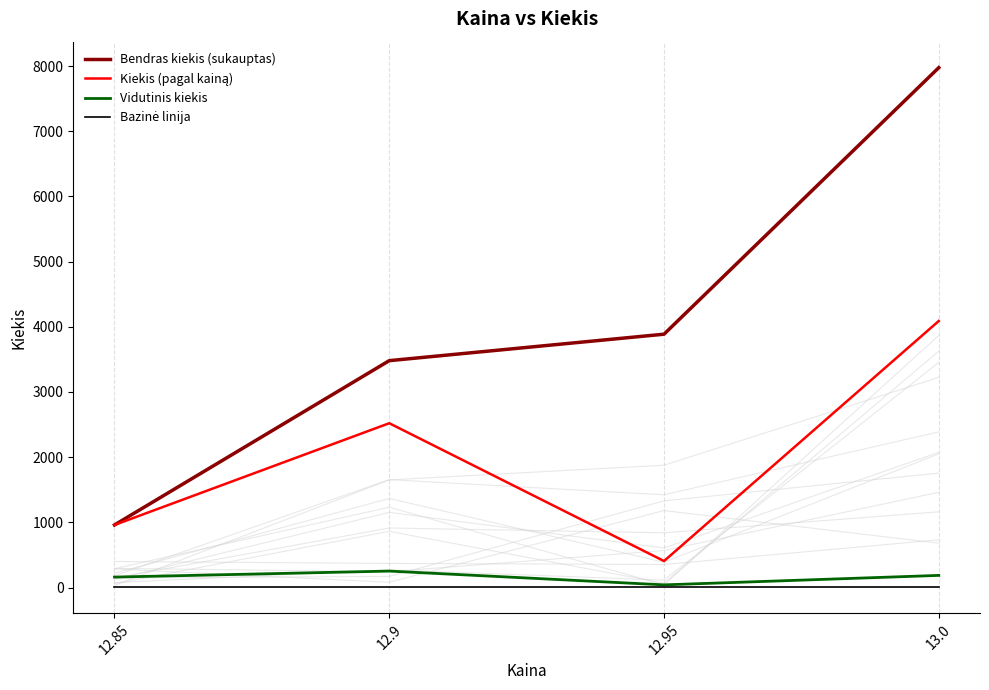

What is the difference between the Vidutinis kiekis values at 12.95 and 12.85?

119.4